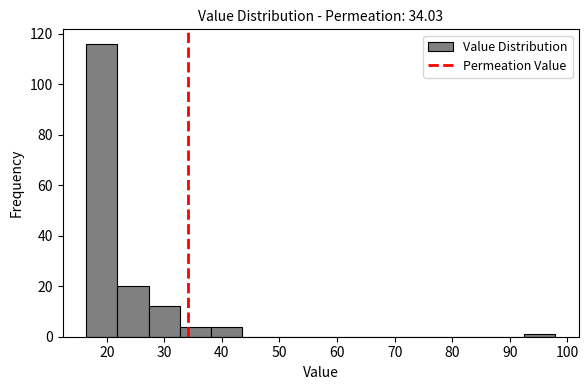

Reading left to right, transcribe this chart: for each bar, give the range it covers on the x-axis and its height. Neither the bar edges nor the heights are printed on the chart, so give them approximately, as read against the axes.

16 to 22: 116
22 to 27: 20
27 to 33: 12
33 to 38: 4
38 to 44: 4
44 to 49: 0
49 to 54: 0
54 to 60: 0
60 to 65: 0
65 to 71: 0
71 to 76: 0
76 to 82: 0
82 to 87: 0
87 to 93: 0
93 to 98: under 2